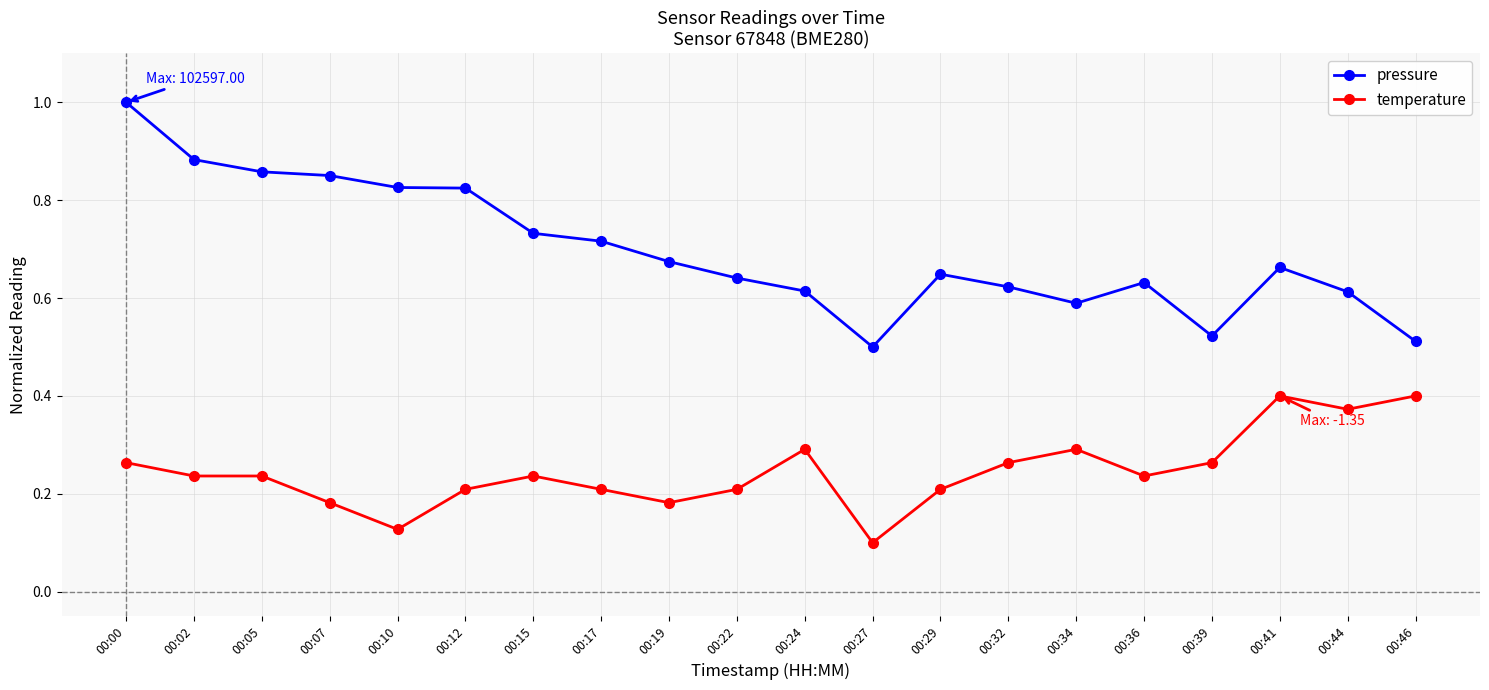

True or false: temperature and pressure cross at least once.

False